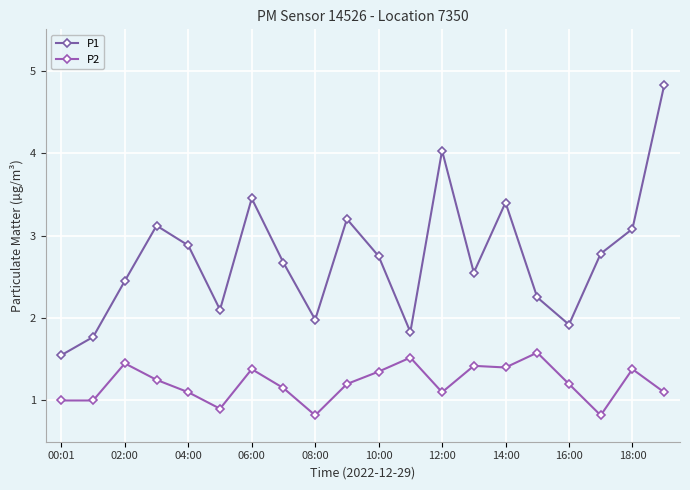

What is the minimum value for P1?

1.6